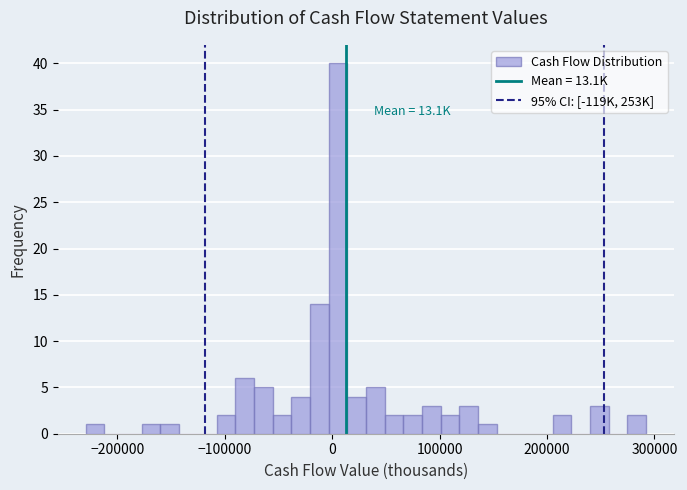

Around what value on the x-axis is the tallest bar? Give the approximate position of its centre, as read against the axis.

10000